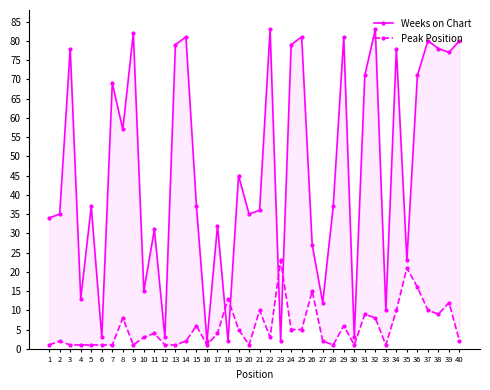

Reading left to right, transcribe all the data shown in this chart.

Weeks on Chart: 1=34	2=35	3=78	4=13	5=37	6=3	7=69	8=57	9=82	10=15	11=31	12=3	13=79	14=81	15=37	16=2	17=32	18=2	19=45	20=35	21=36	22=83	23=2	24=79	25=81	26=27	27=12	28=37	29=81	30=3	31=71	32=83	33=10	34=78	35=23	36=71	37=80	38=78	39=77	40=80
Peak Position: 1=1	2=2	3=1	4=1	5=1	6=1	7=1	8=8	9=1	10=3	11=4	12=1	13=1	14=2	15=6	16=1	17=4	18=13	19=5	20=1	21=10	22=3	23=23	24=5	25=5	26=15	27=2	28=1	29=6	30=1	31=9	32=8	33=1	34=10	35=21	36=16	37=10	38=9	39=12	40=2